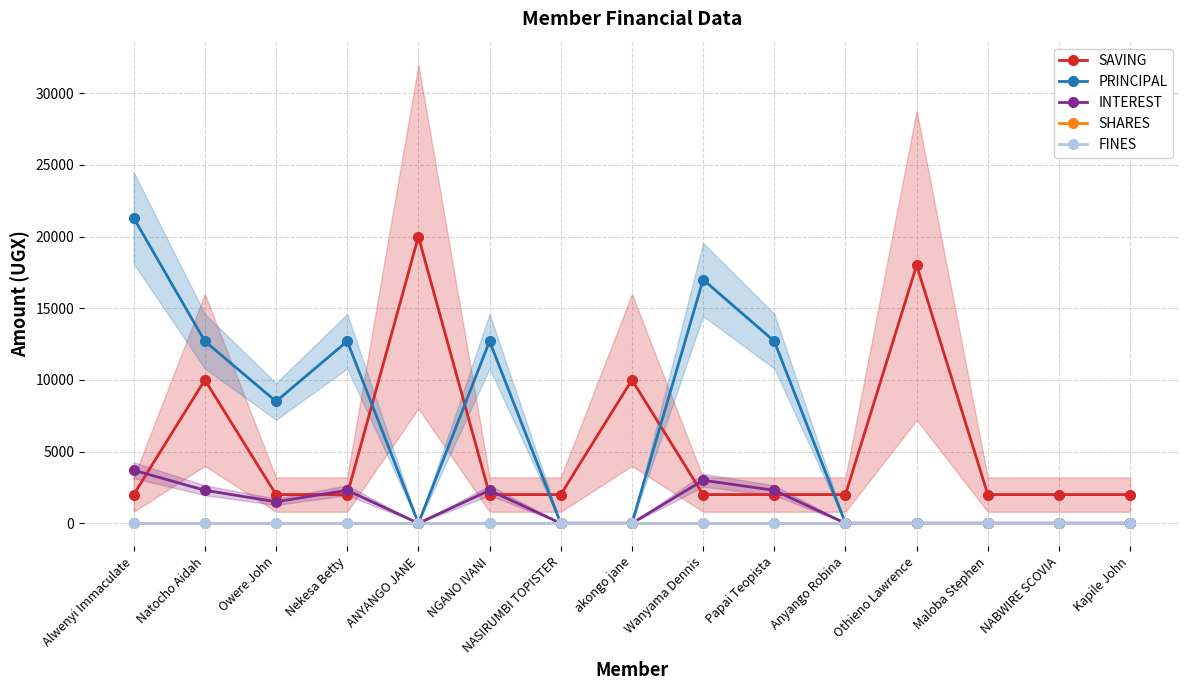

List the series in order of their peak value, highest first.

PRINCIPAL, SAVING, INTEREST, SHARES, FINES